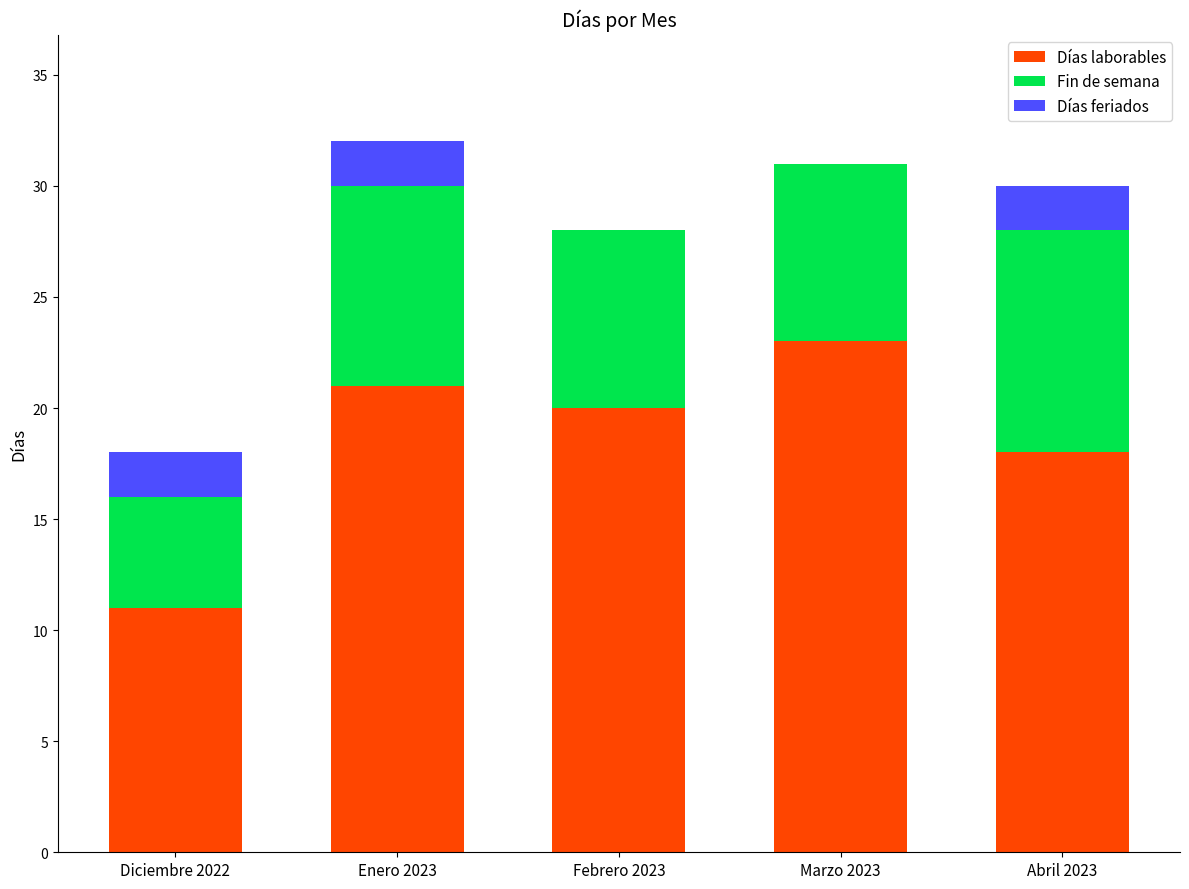

What is the total value across all series at Febrero 2023?

28